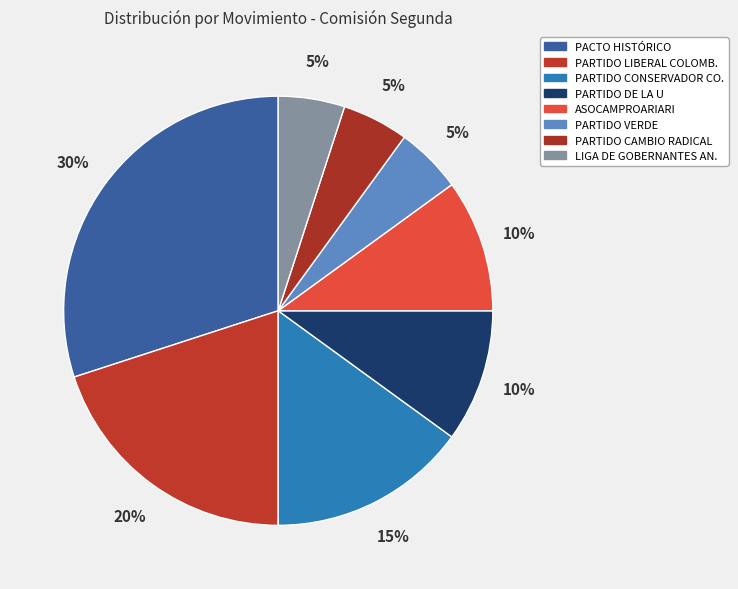

How many segments does this pie chart have?

8